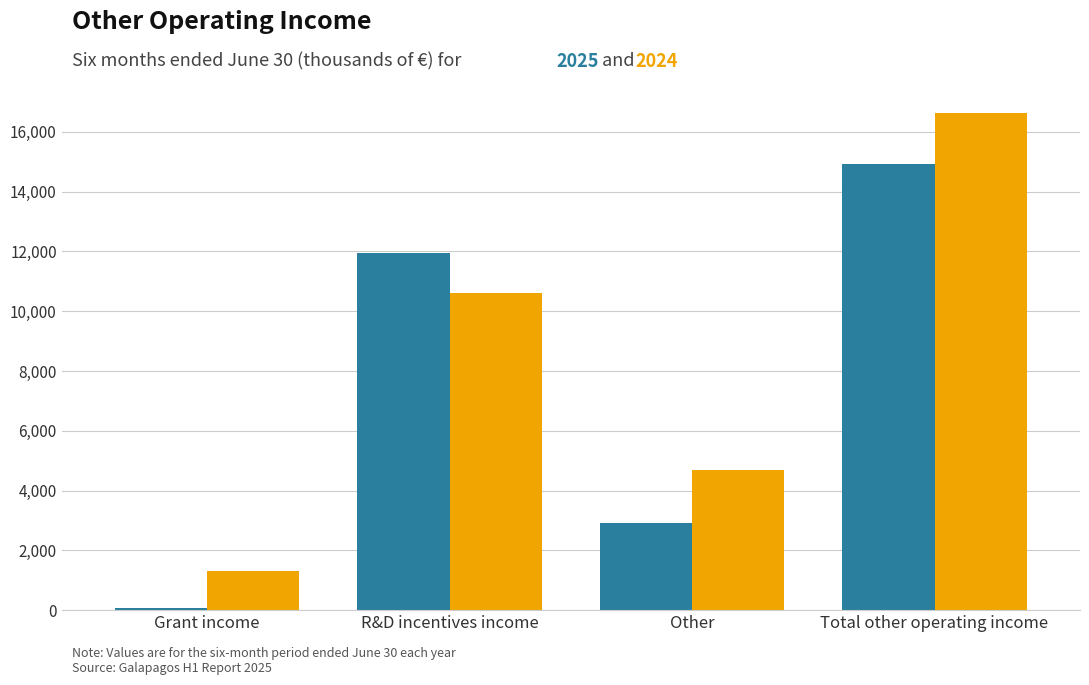

At which category is the sum across all series the highest?

Total other operating income